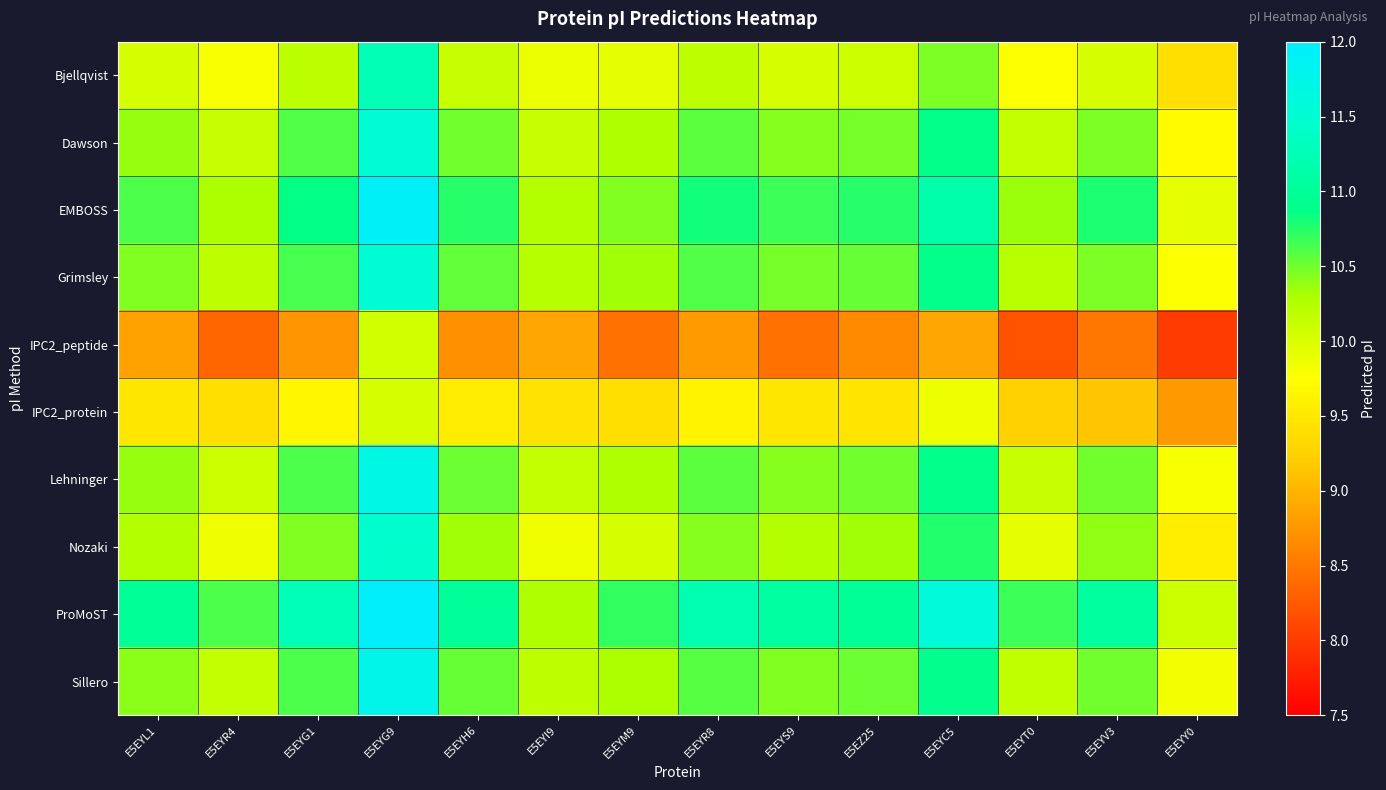

Between E5EYR8 and E5EZ25, which is larger?

E5EYR8